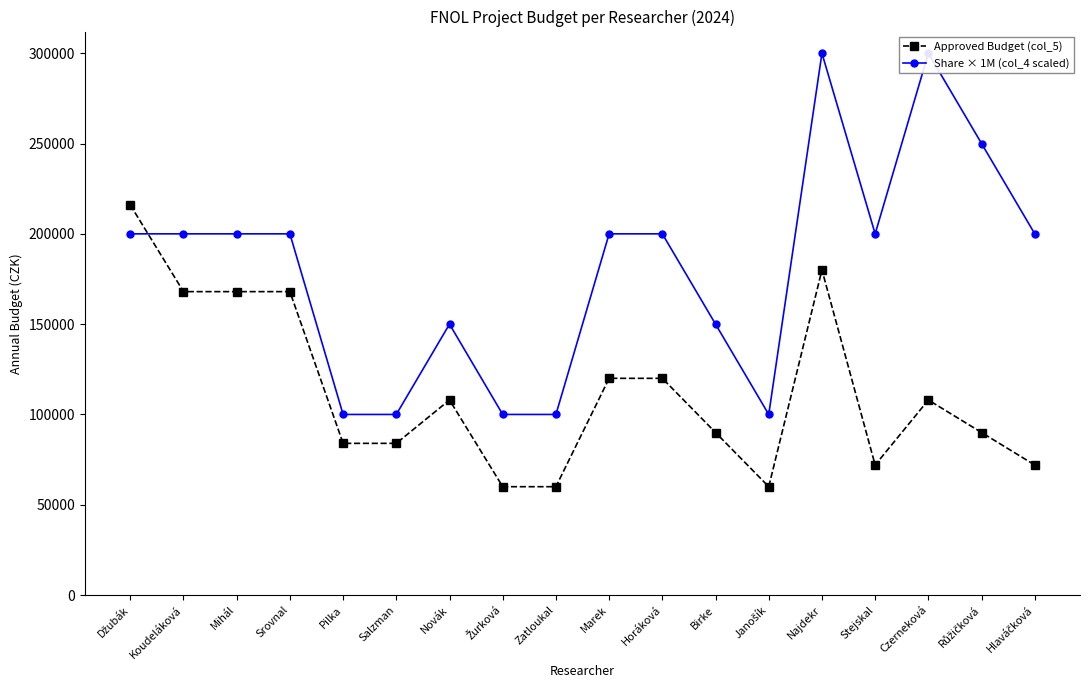

What is the label of the 4th point from the right?

Stejskal